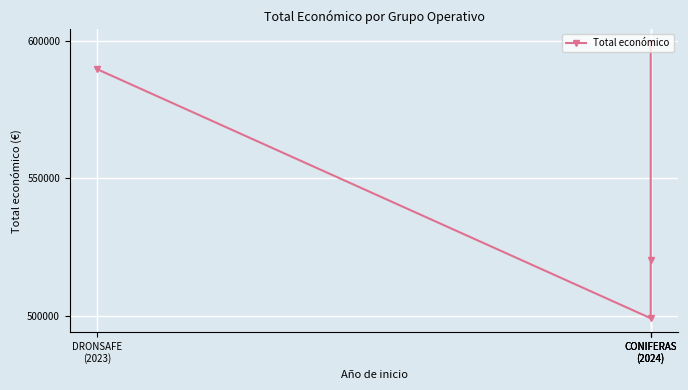

List the labels in order of value, smallest first.

CONIFERAS
(2024), CONIFERAS
(2024), DRONSAFE
(2023), CONIFERAS
(2024)